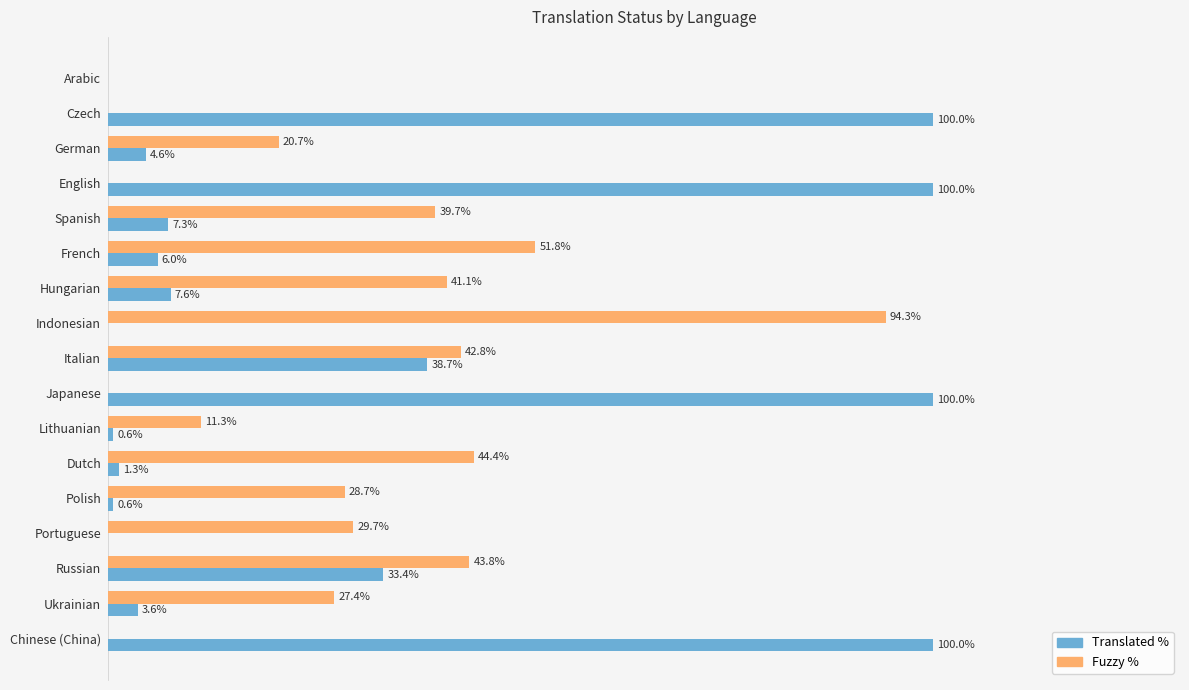

Between Russian and Chinese (China), which series saw the biggest shift?

Translated %